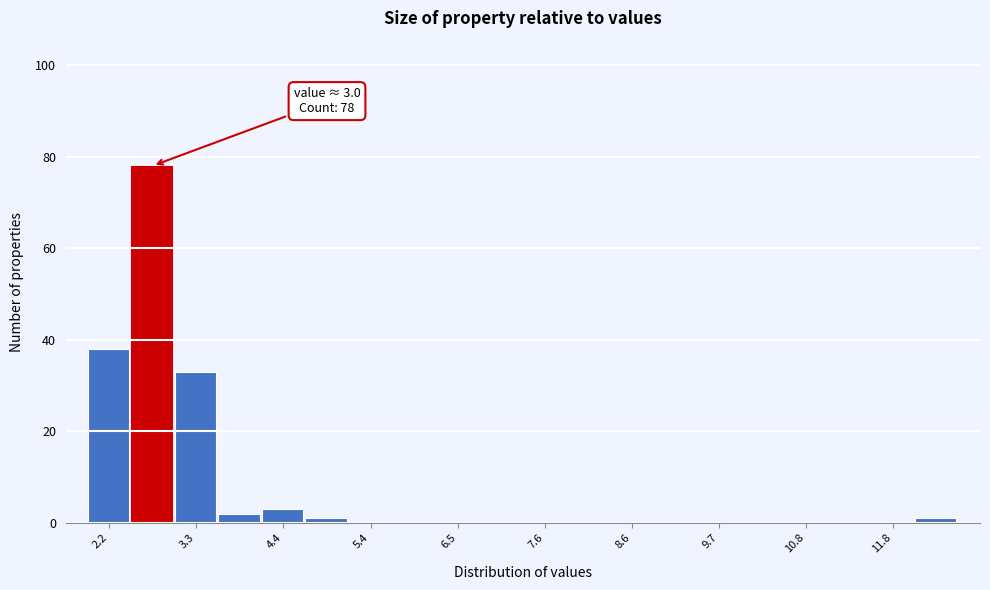

Read against the x-axis, roughly where is the centre of the tallest bar?

2.8